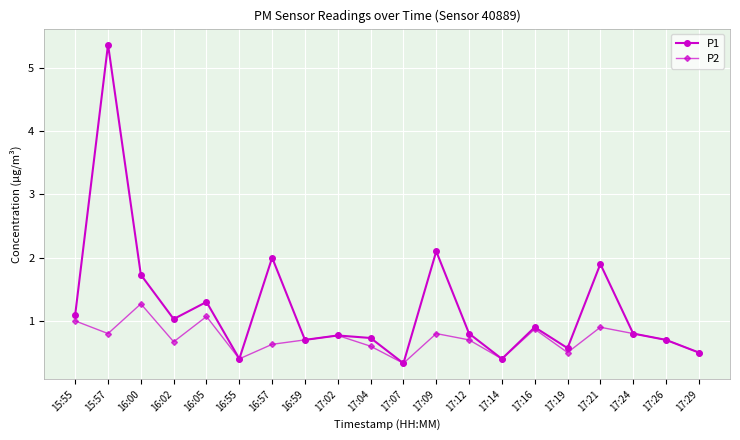

Is this an area chart (filled region under the line)?

No